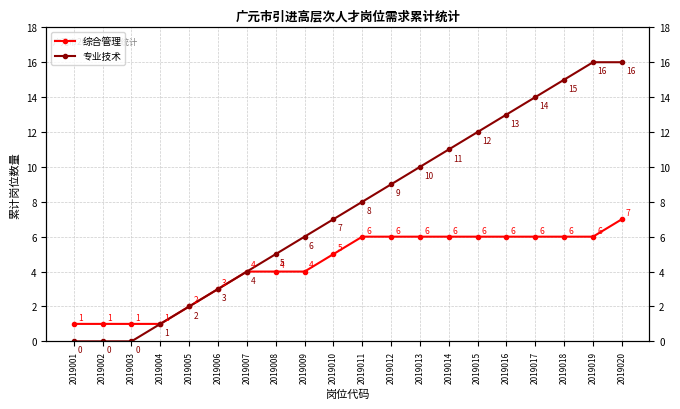

The value of 综合管理 at 2019010 is 5. True or false?

True